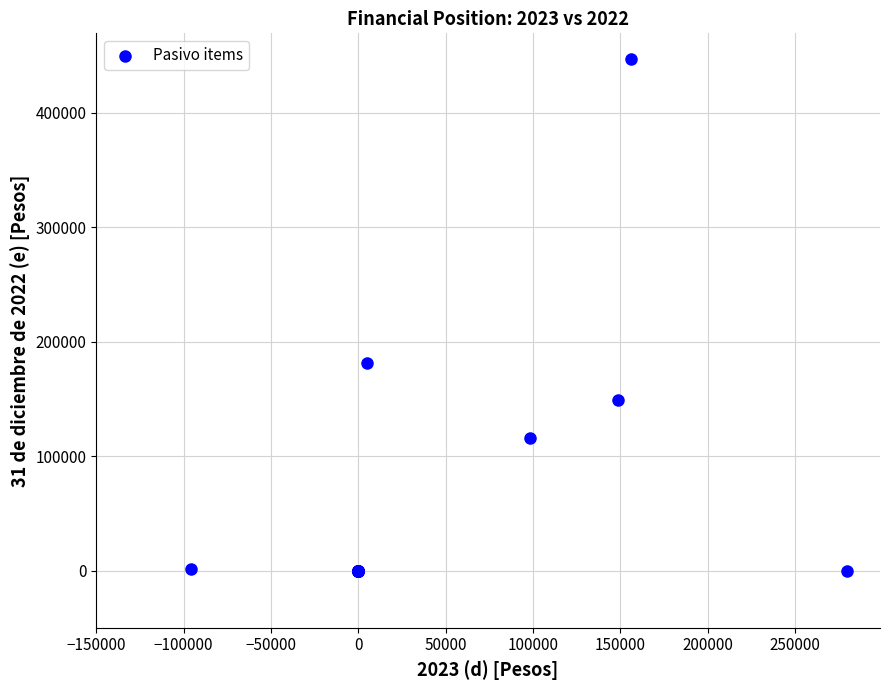

What Y value in the scatter plot is closest to 223504?

181072.9